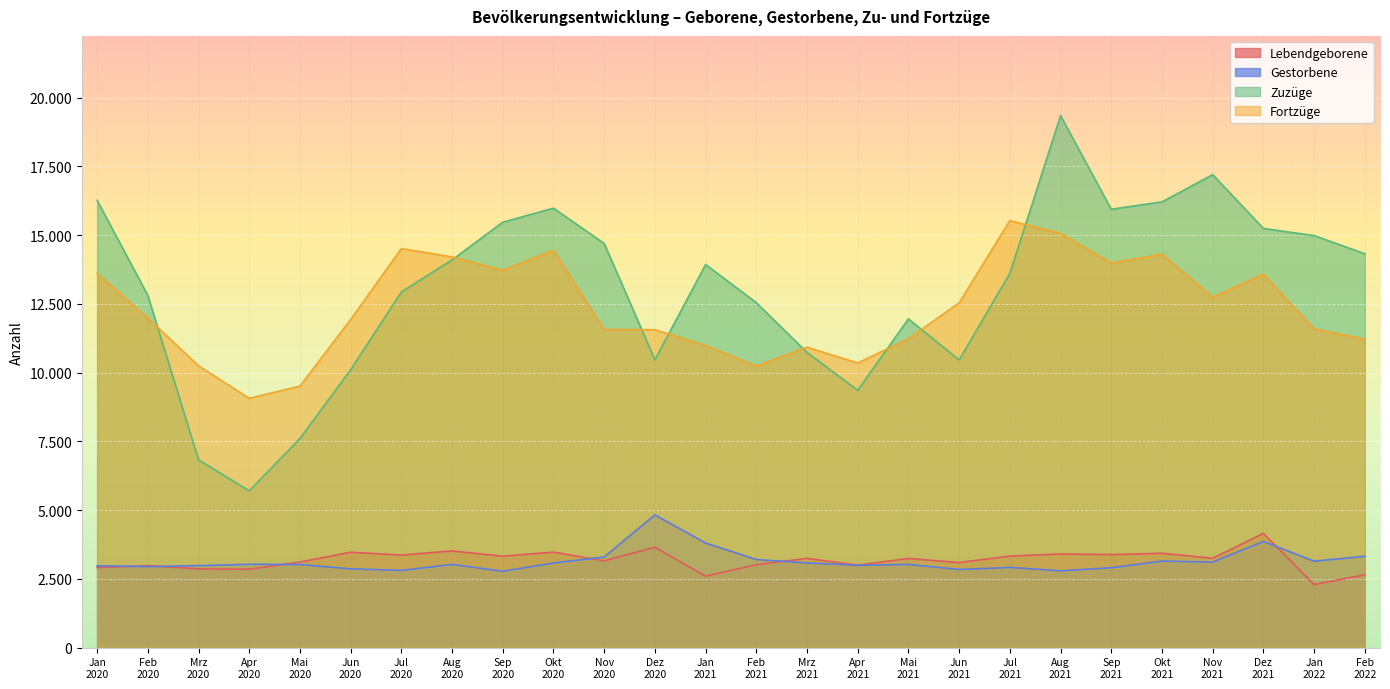

What is the average value of the Fortzüge series?

12335